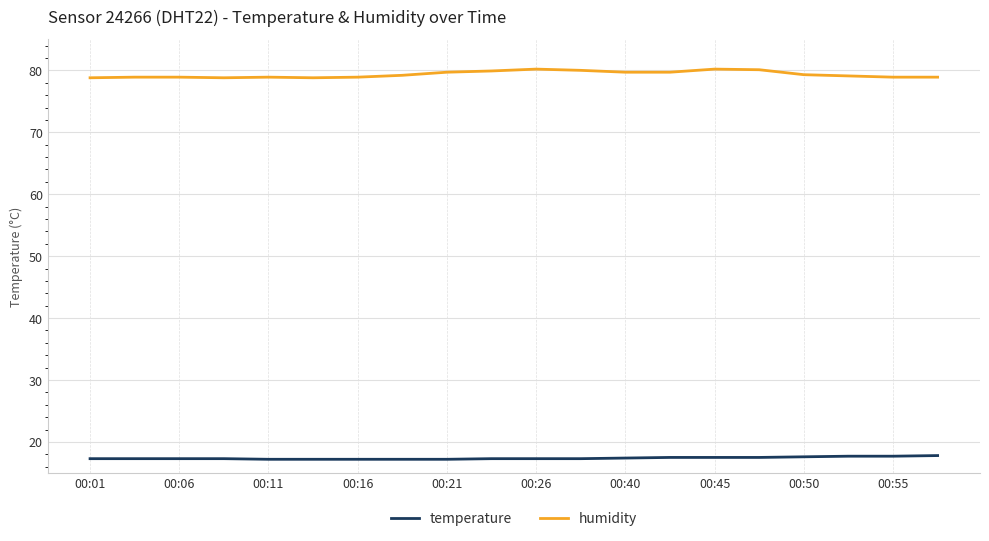

Which series has the largest total across all categories?

humidity